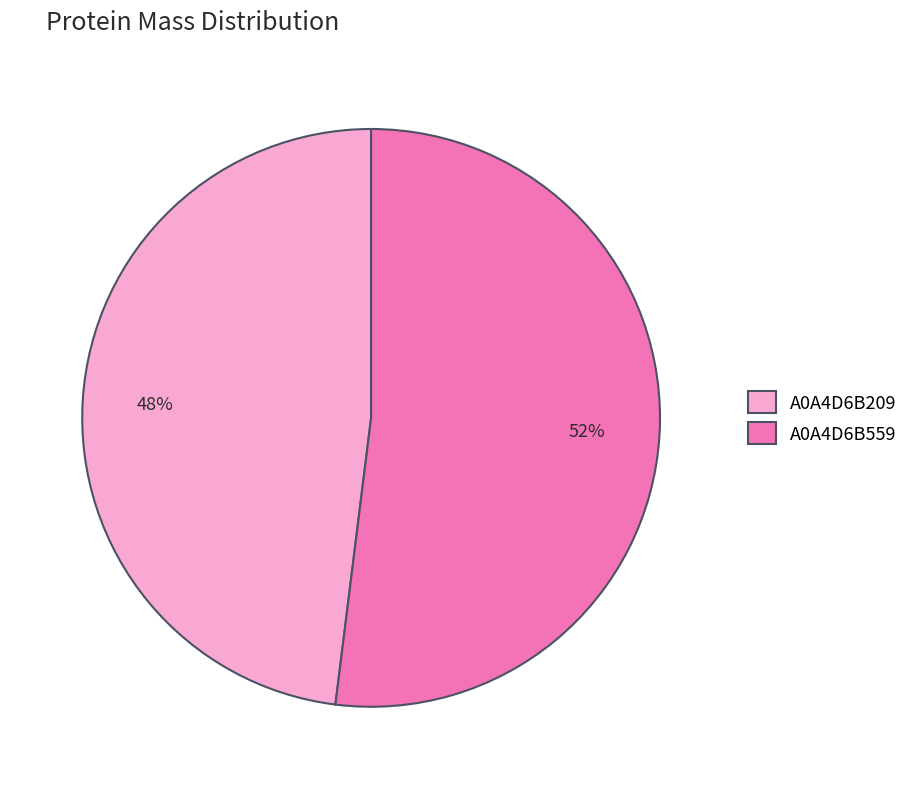

Do A0A4D6B209 and A0A4D6B559 together represent more than half of the pie?

Yes